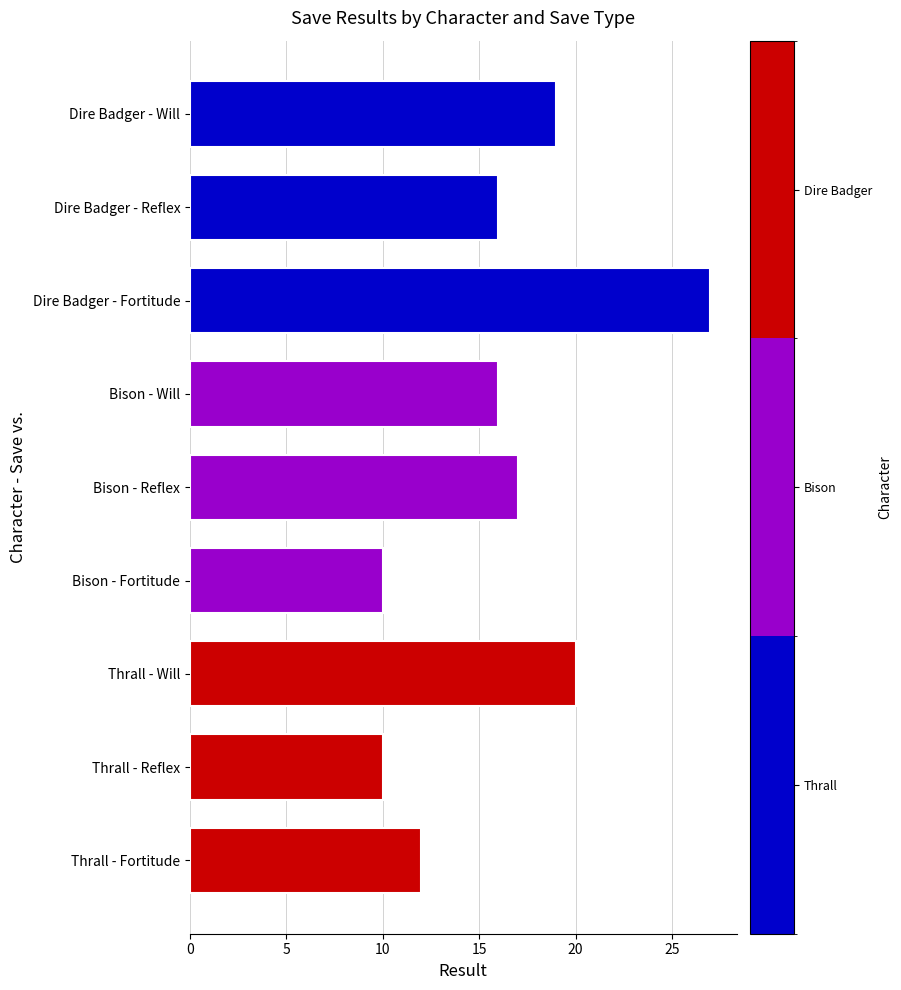

What is the difference between the second highest and minimum values?

10